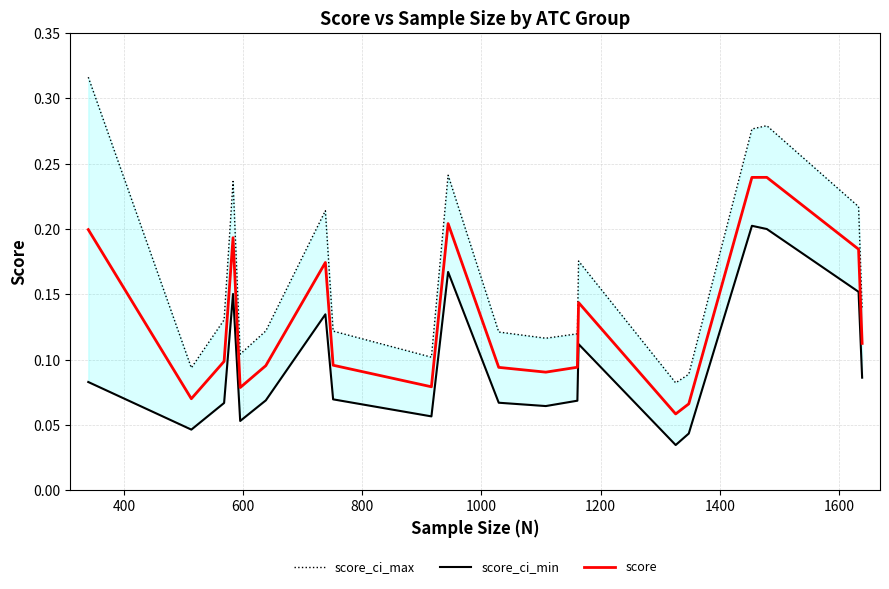

What are all the series names shown in the legend?

score_ci_max, score_ci_min, score